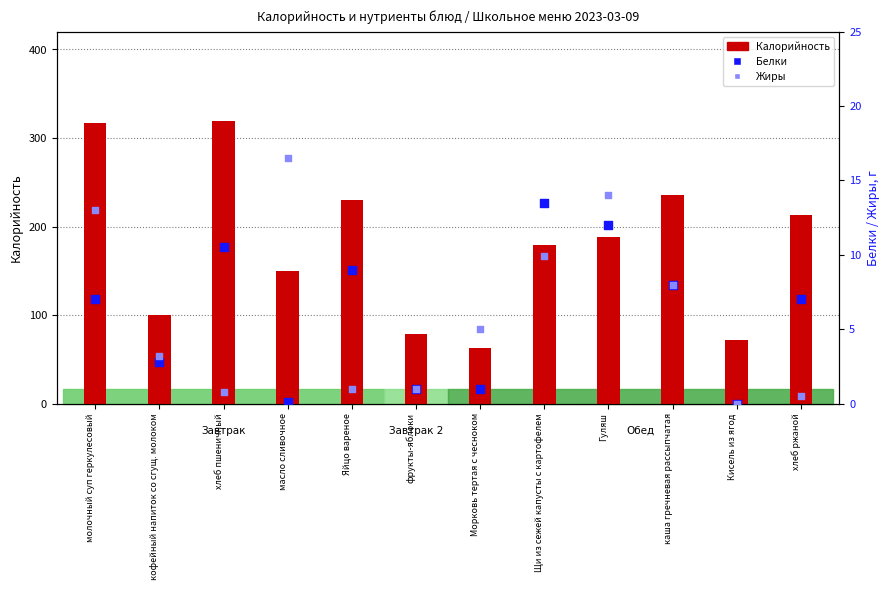

At which category is the sum across all series the highest?

молочный суп геркулесовый